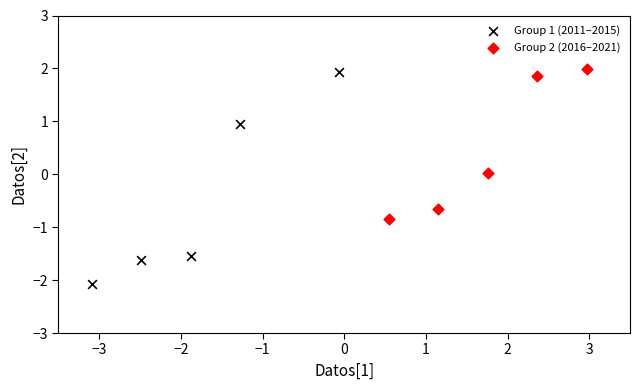

Which series has the widest spread of Y values?

Group 1 (2011–2015)